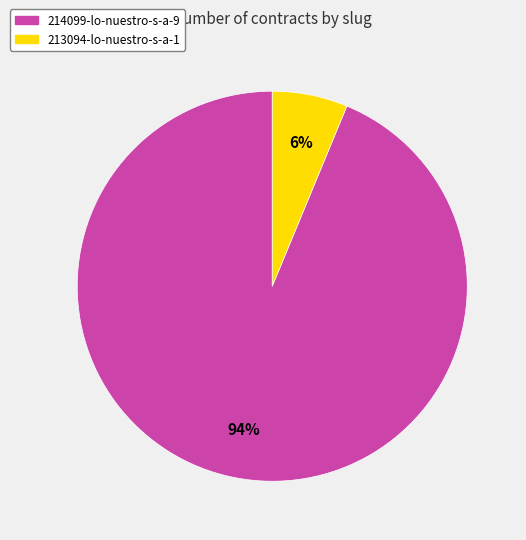

Is there a majority slice in this chart?

Yes